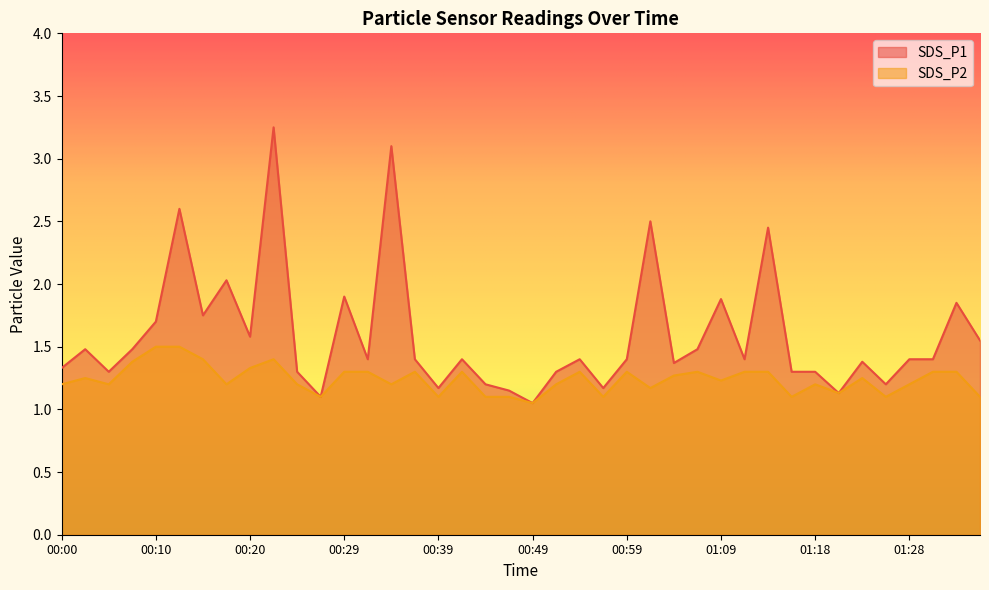

How many categories are shown in the chart?

40